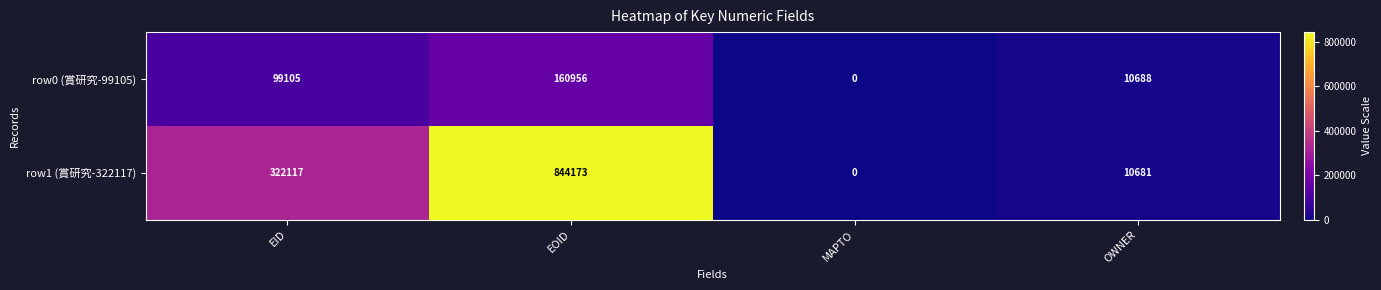

Which series has the largest total across all categories?

row1 (賞研究-322117)